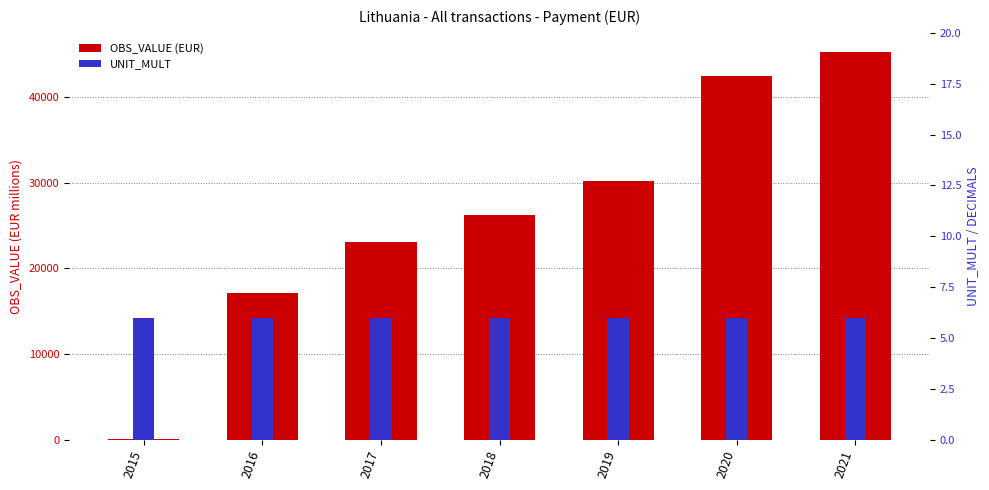

At how many categories does at least one series exceed 20114?

5